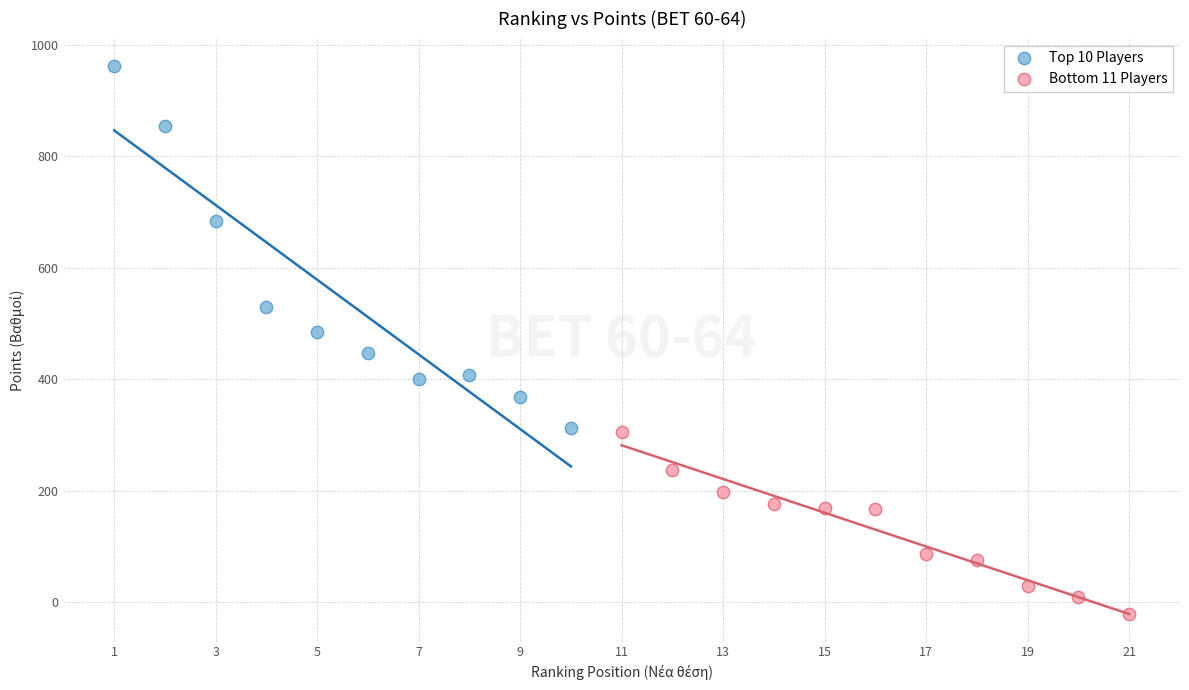

Which series has the largest Y range (max minus min)?

Top 10 Players